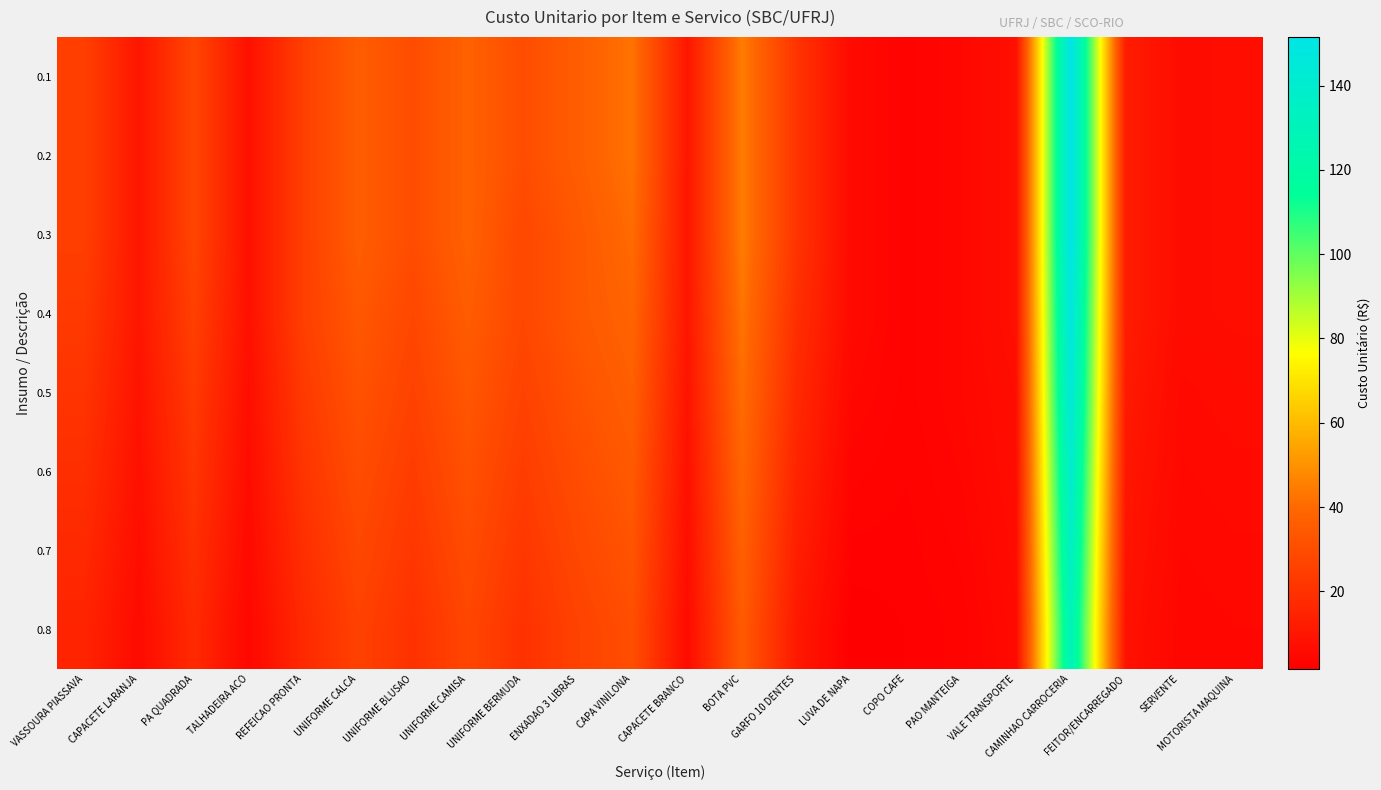

At how many categories does at least one series exceed 15?

12